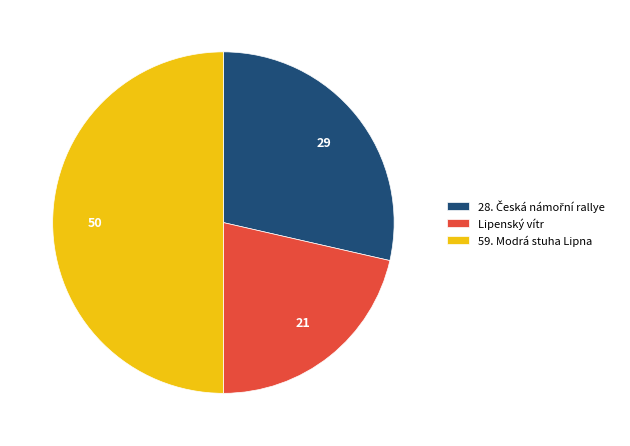

Is it true that Lipenský vítr is 21% of the pie?

True